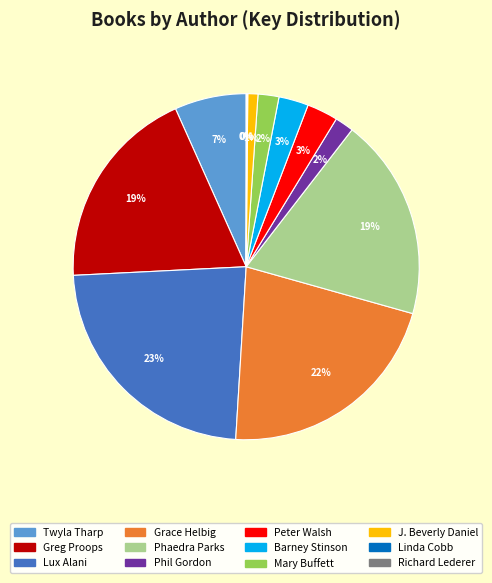

Between Peter Walsh and Phaedra Parks, which is larger?

Phaedra Parks